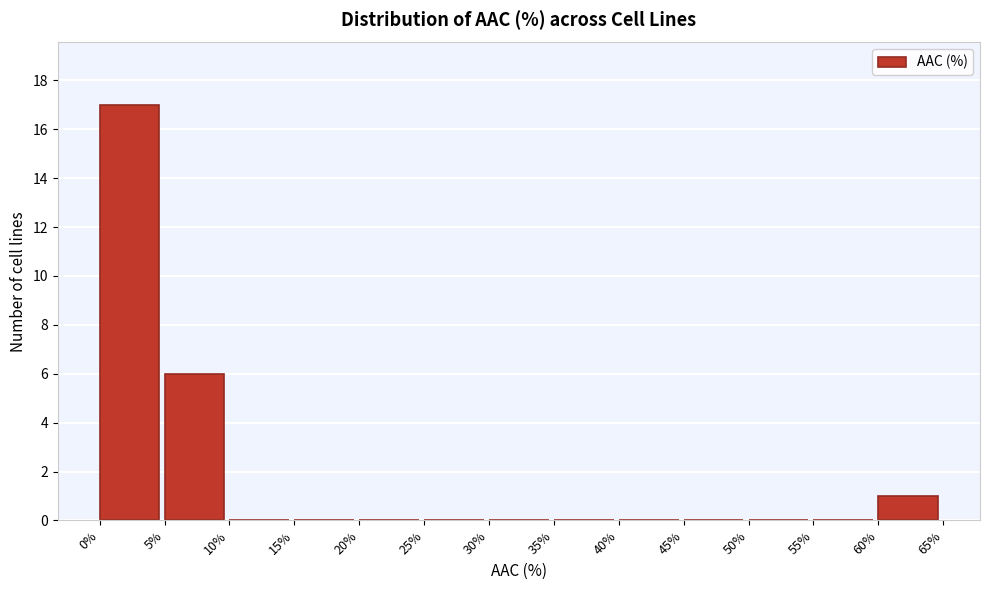

Reading left to right, list every bar in this chart as the range it spans on the x-axis followed by its height. The values are not printed on the chart, so give them approximately, as read against the axis.

0% to 5%: 17
5% to 10%: 6
10% to 15%: 0
15% to 20%: 0
20% to 25%: 0
25% to 30%: 0
30% to 35%: 0
35% to 40%: 0
40% to 45%: 0
45% to 50%: 0
50% to 55%: 0
55% to 60%: 0
60% to 65%: 1